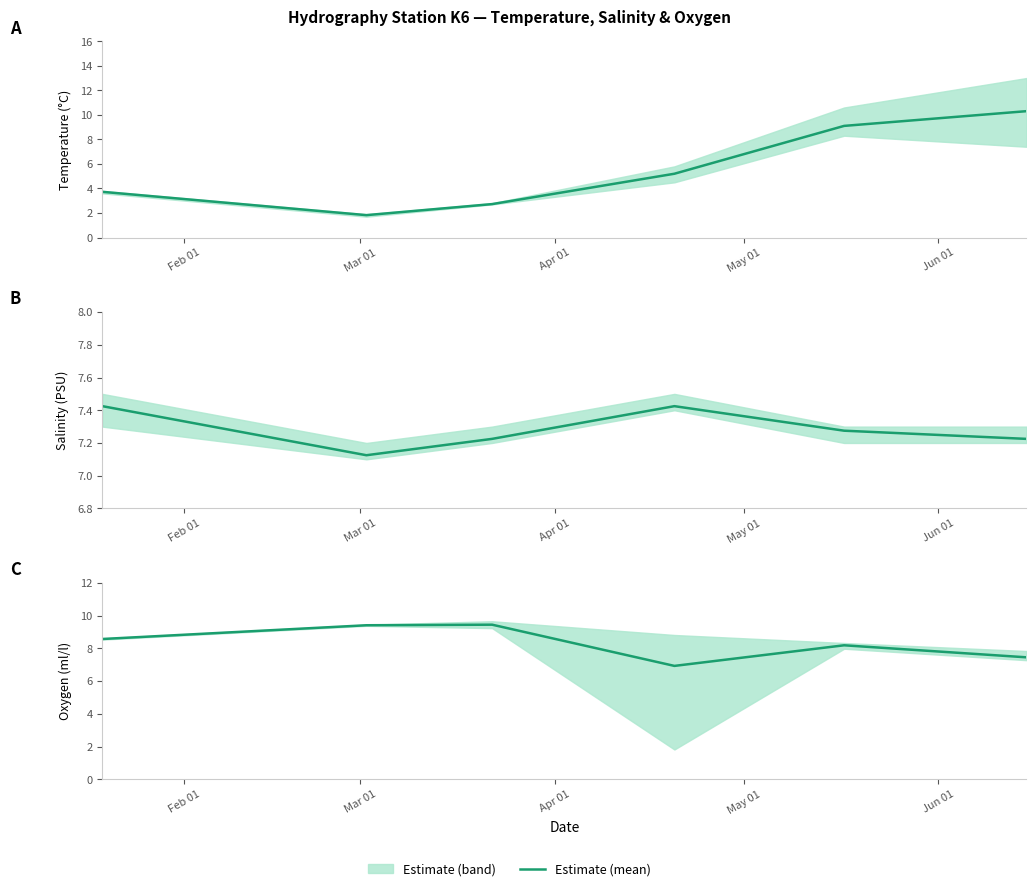

How many data points are less than 8?

2